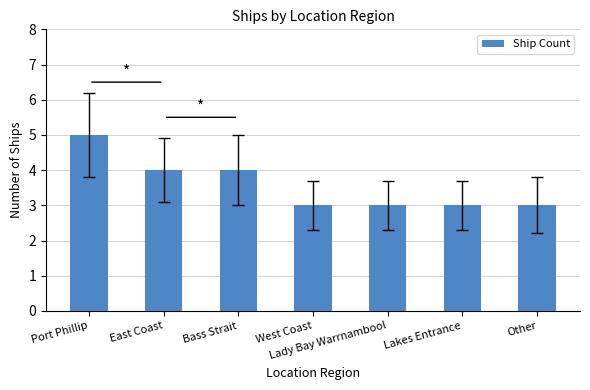

What is the smallest value displayed?

3